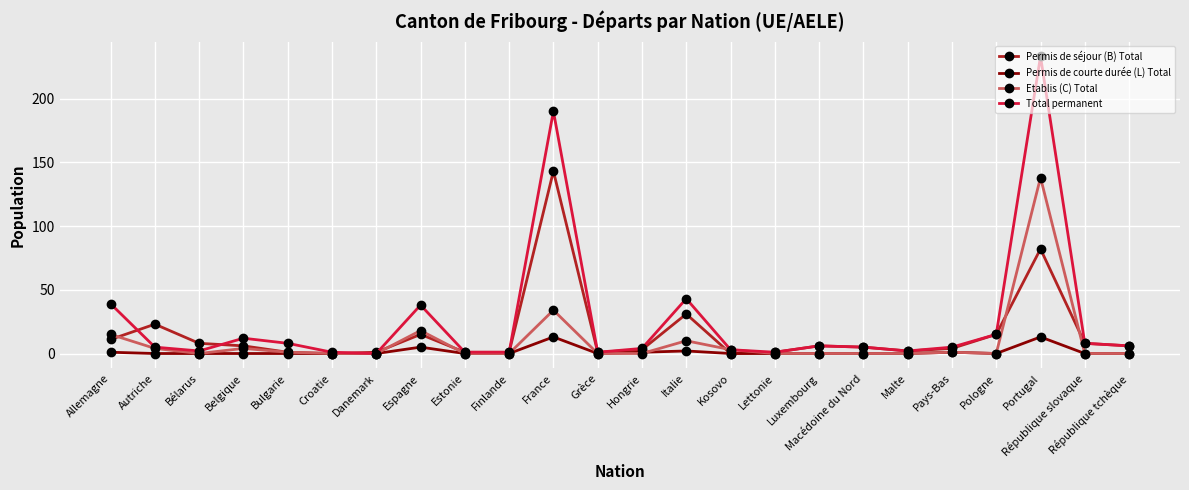

Which series has the largest total across all categories?

Total permanent